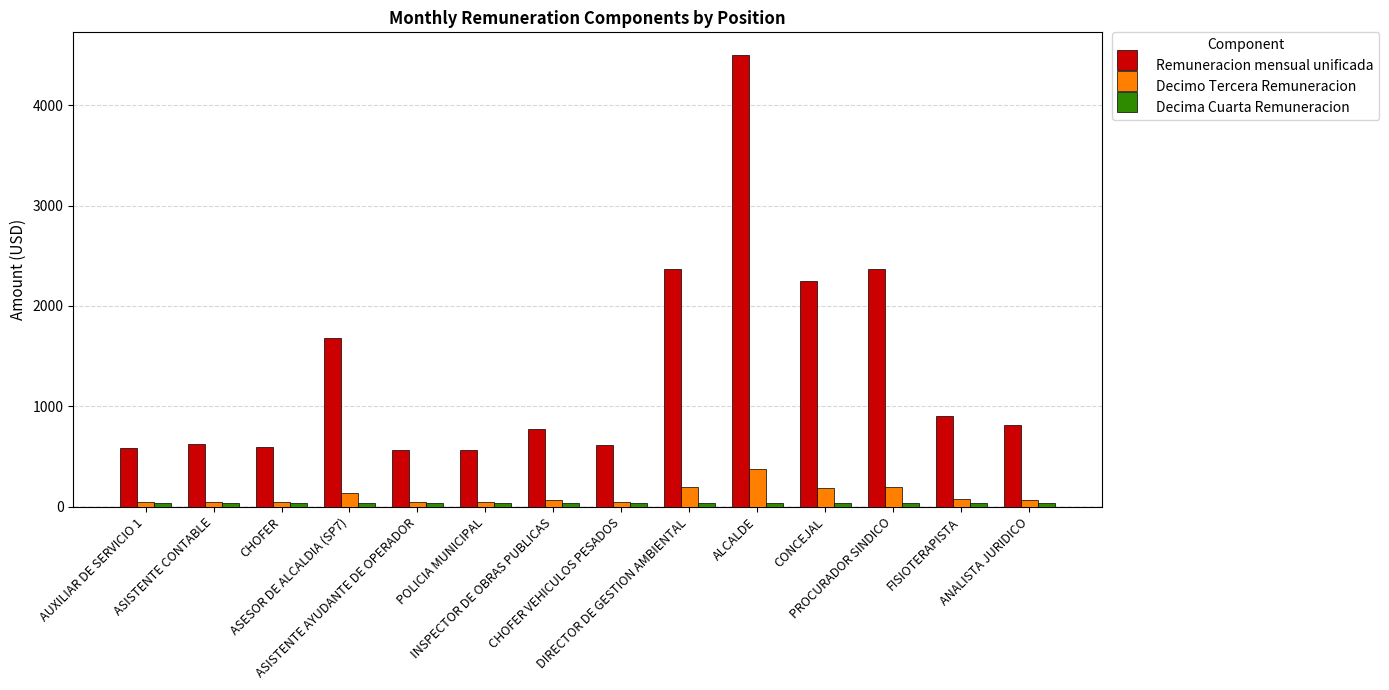

What is the approximate value of Decimo Tercera Remuneracion at DIRECTOR DE GESTION AMBIENTAL?

197.3